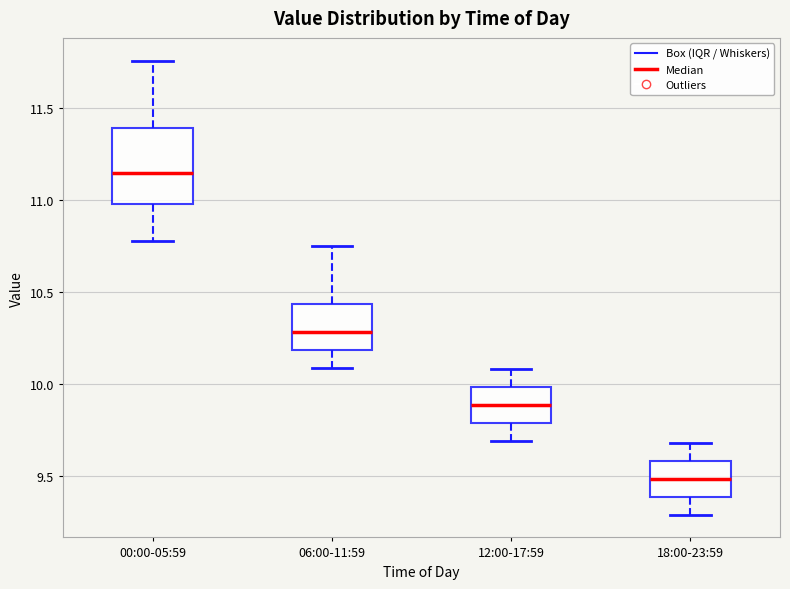

Which box's median line is the highest?

00:00-05:59